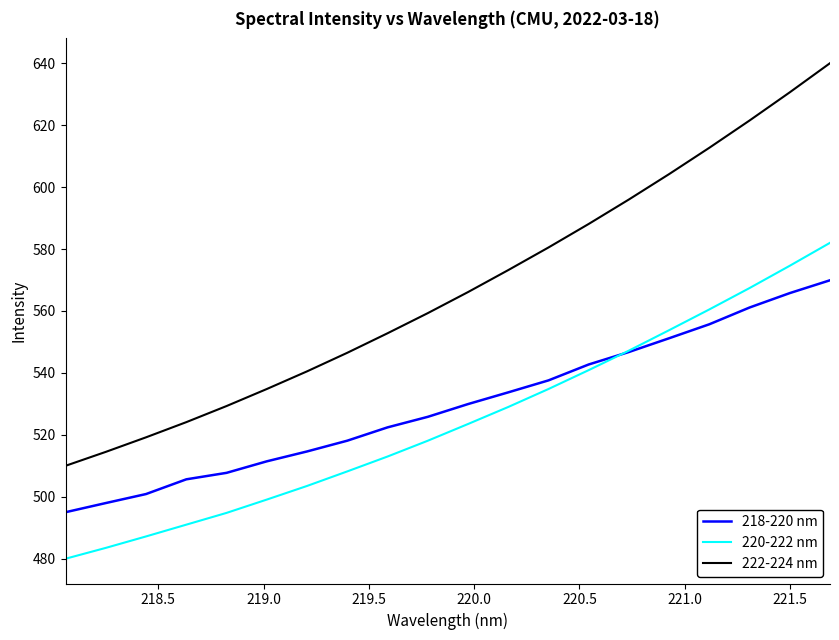

List the series in order of their peak value, lowest first.

218-220 nm, 220-222 nm, 222-224 nm